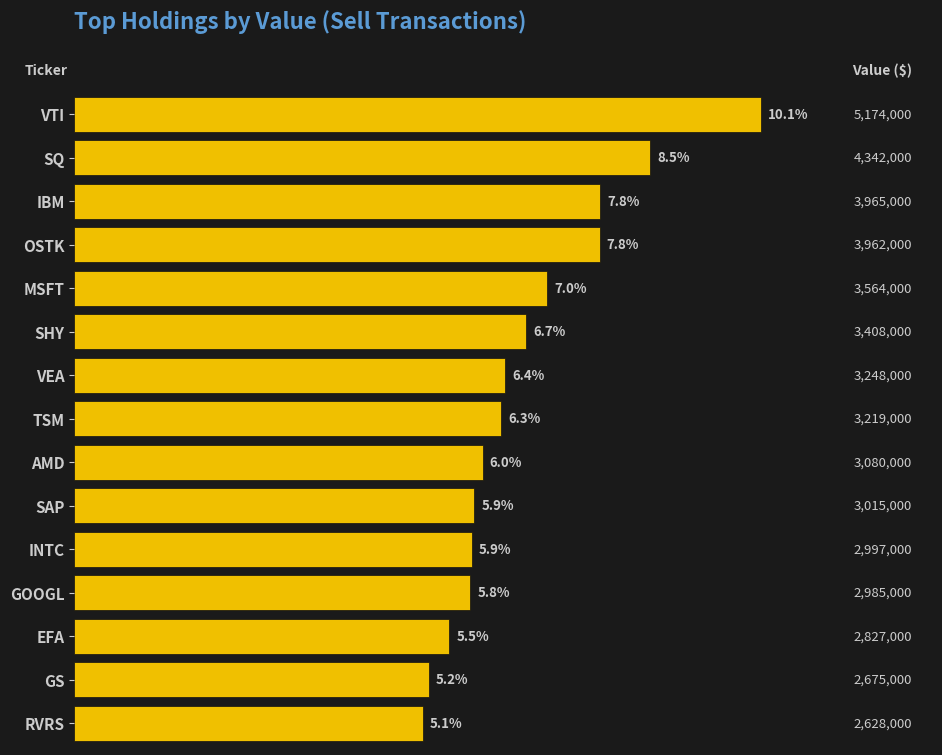

What is the smallest value displayed?

2628000